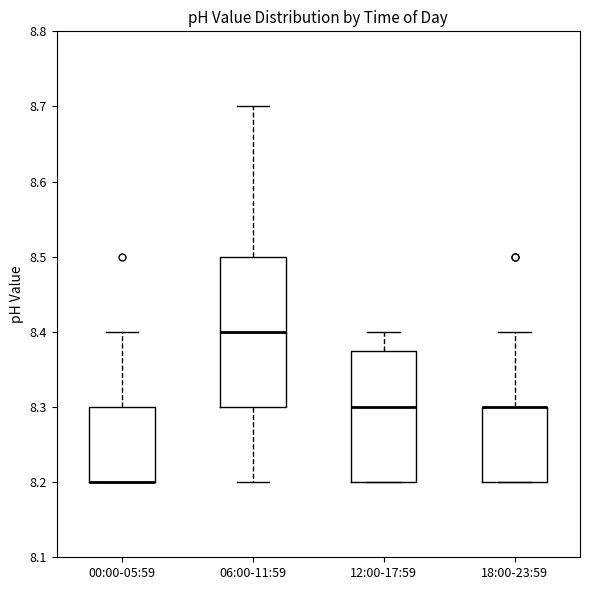

Reading left to right, read every box against the y-axis: the position of its median line, the range the box covers, and the ends of its whiskers. The values are not printed on the chart, so give them approximately, as read against the axis.

00:00-05:59: median 8.20 (drawn on the box's lower edge), box 8.20 to 8.30, whiskers 8.20 to 8.40
06:00-11:59: median 8.40, box 8.30 to 8.50, whiskers 8.20 to 8.70
12:00-17:59: median 8.30, box 8.20 to 8.38, whiskers 8.20 to 8.40
18:00-23:59: median 8.30 (drawn on the box's upper edge), box 8.20 to 8.30, whiskers 8.20 to 8.40